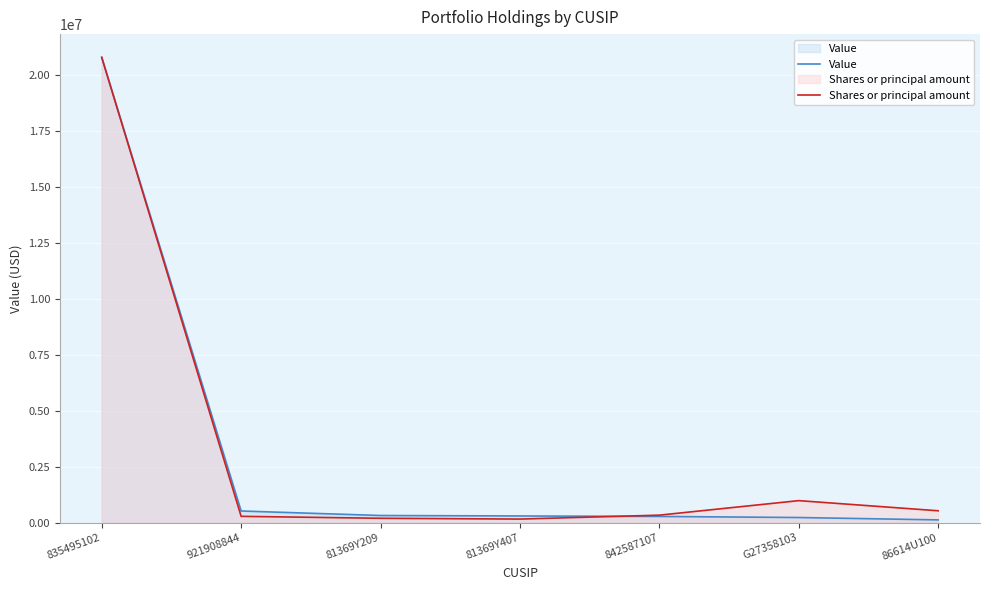

True or false: Shares or principal amount has a value of 531304.2 at 86614U100.

True